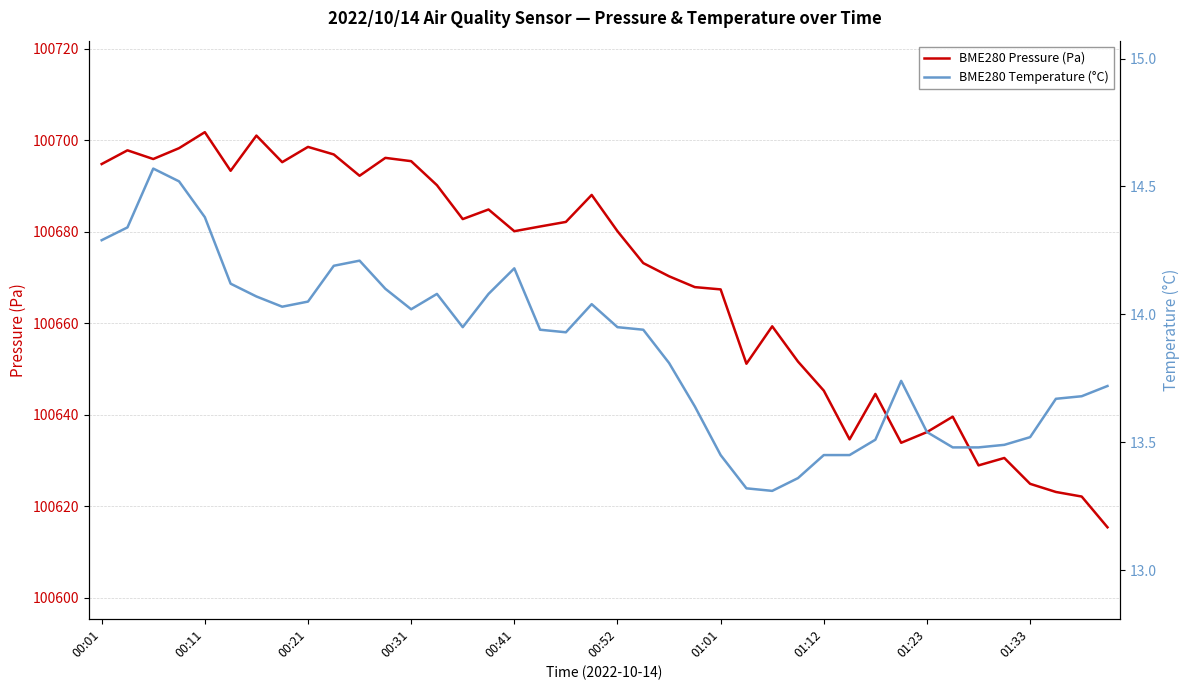

Where is BME280 Temperature (°C) nearest to the value 13?

26